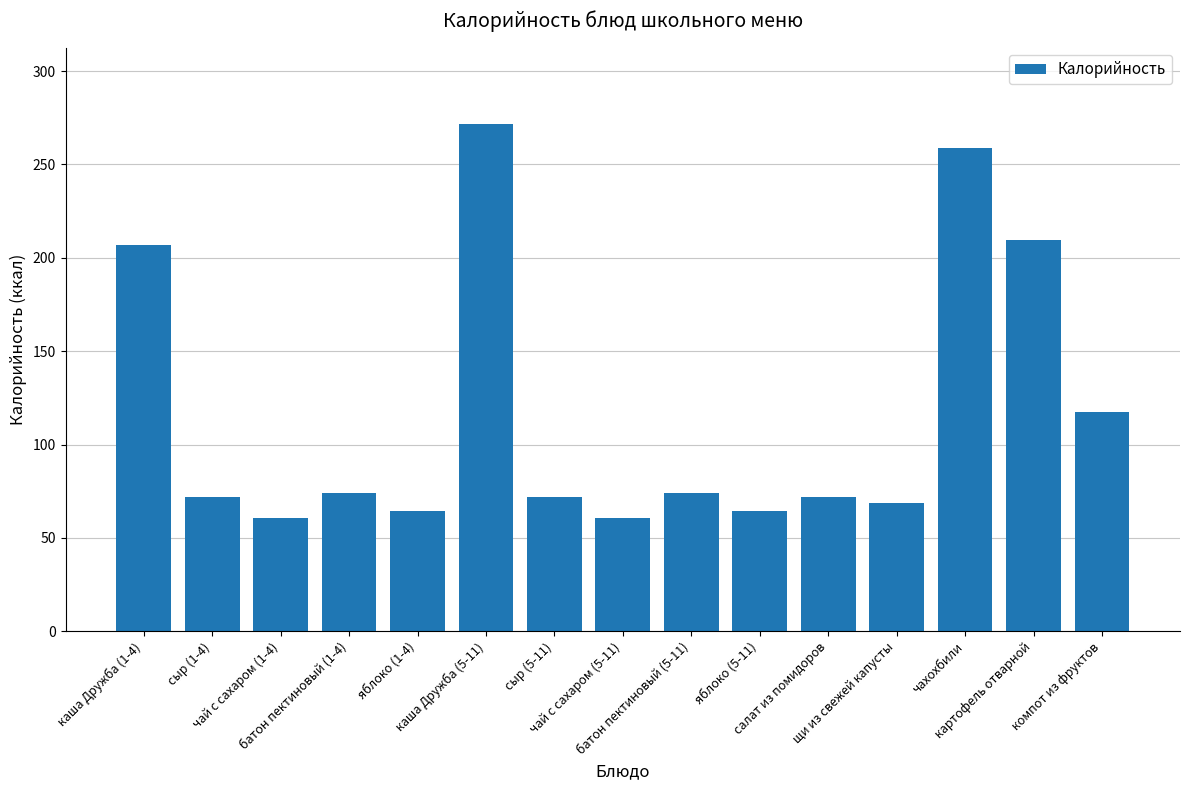

What is the maximum value shown in the chart?

271.8